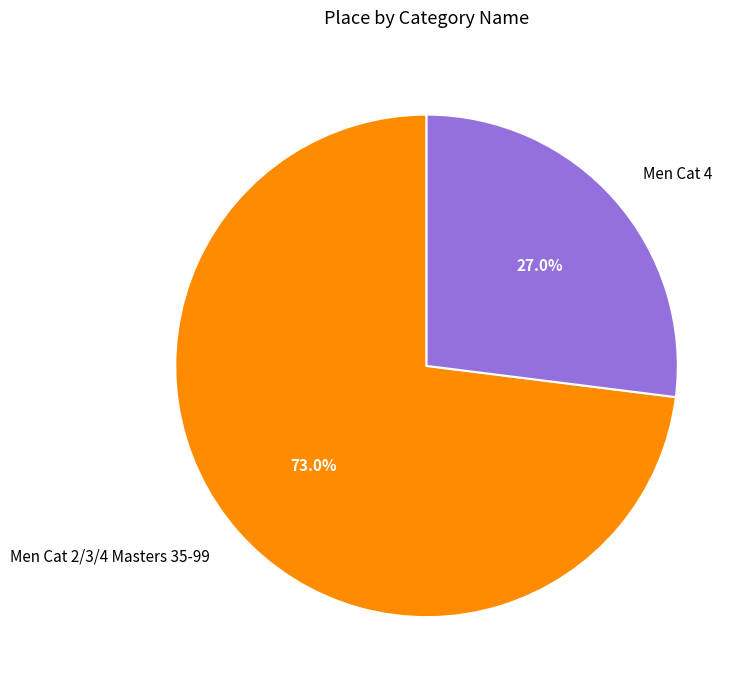

What is the largest slice in the pie chart?

Men Cat 2/3/4 Masters 35-99